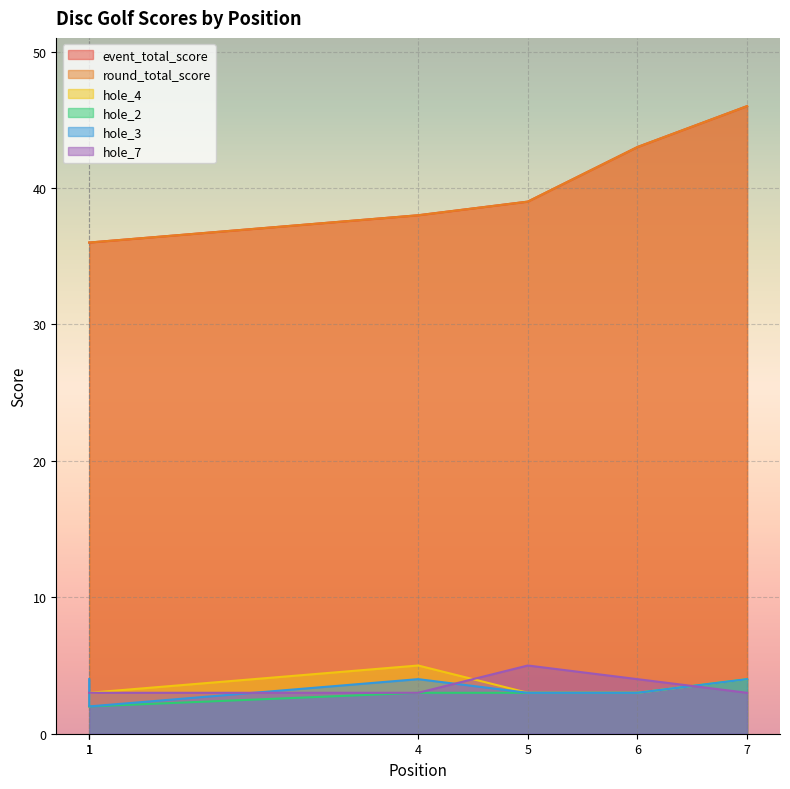

What is the maximum value for hole_4?

5